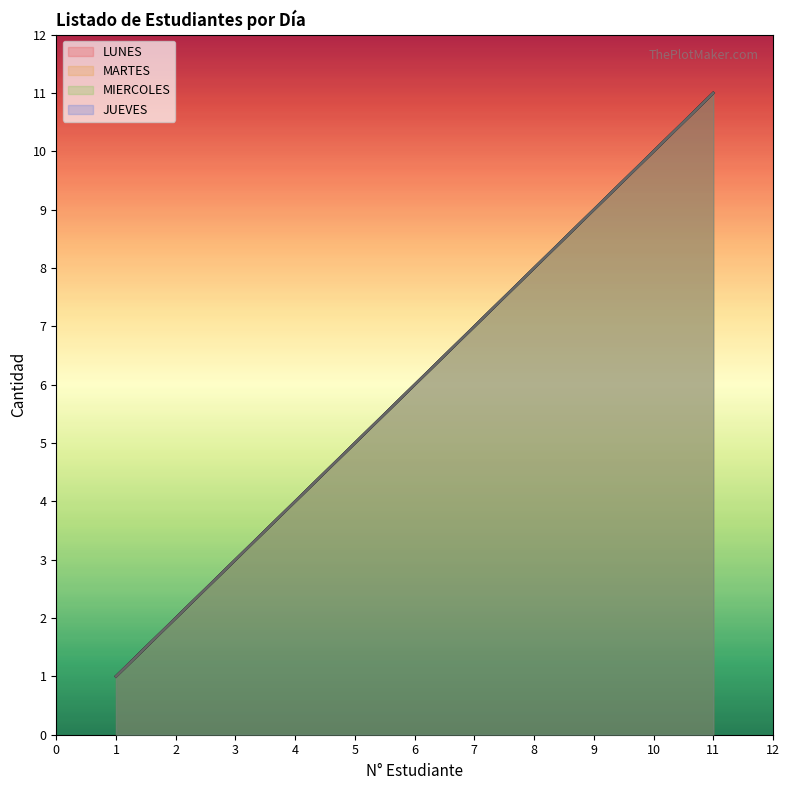

The value of LUNES at 1 is 2. True or false?

False